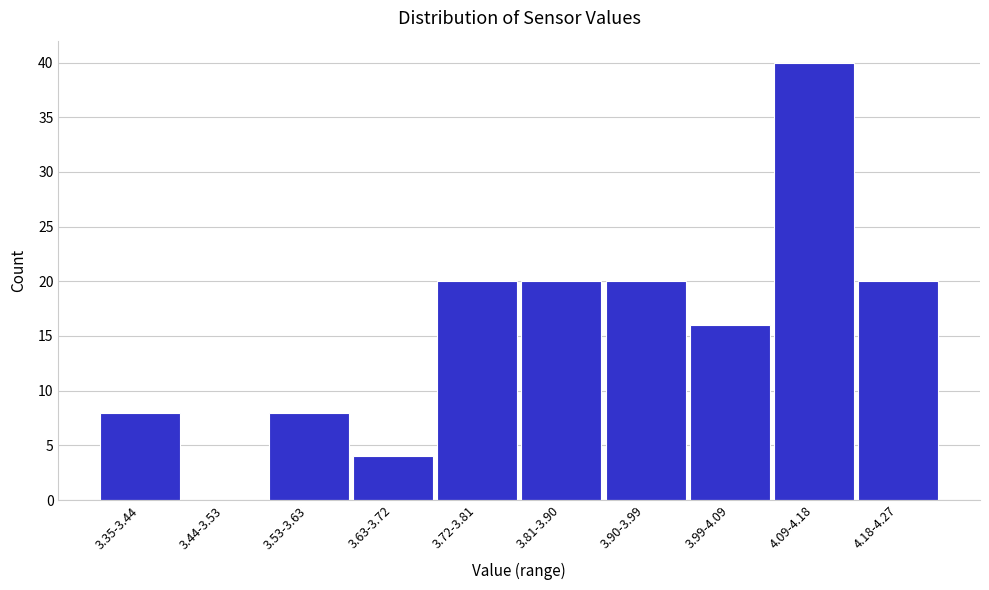

Reading left to right, what are all the values shown in this chart?

3.35-3.44=8	3.44-3.53=0	3.53-3.63=8	3.63-3.72=4	3.72-3.81=20	3.81-3.90=20	3.90-3.99=20	3.99-4.09=16	4.09-4.18=40	4.18-4.27=20